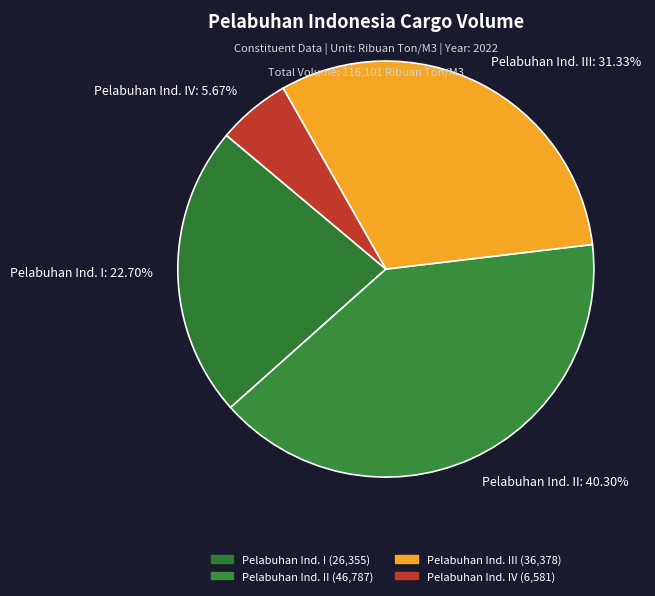

Does any single category account for the majority?

No